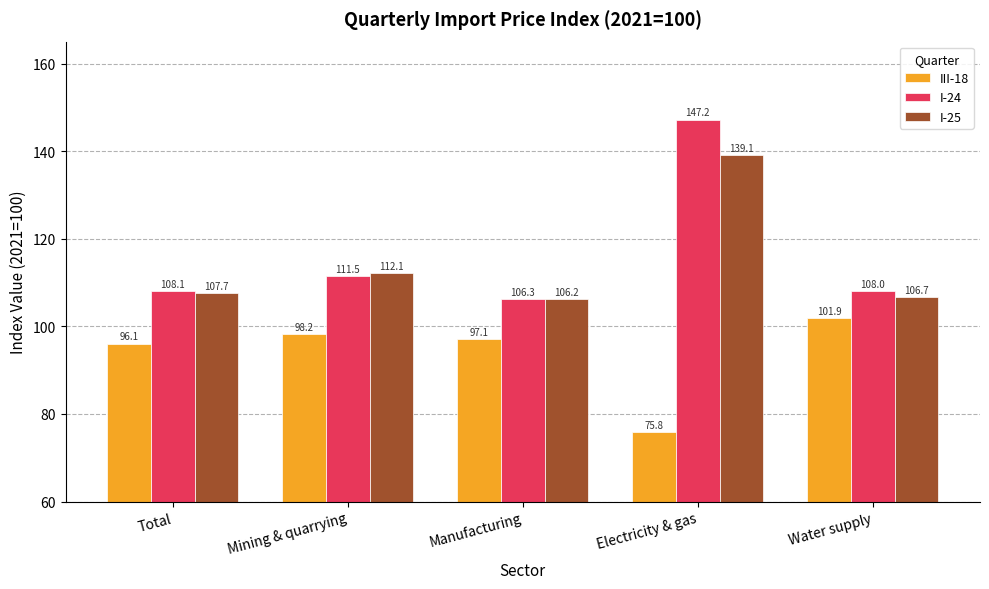

The I-25 series shows 106.2 at Manufacturing. True or false?

True